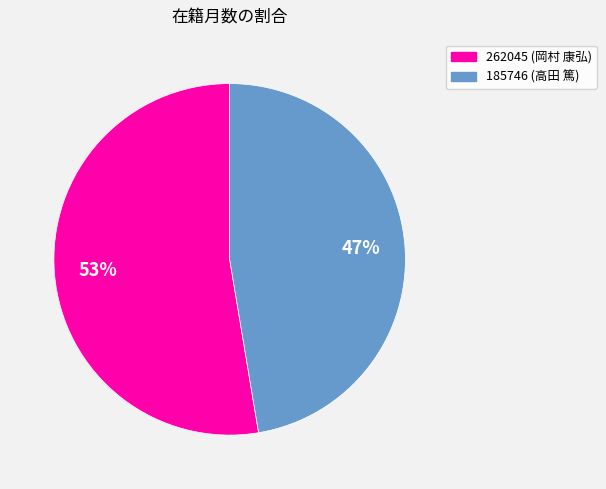

How many segments does this pie chart have?

2